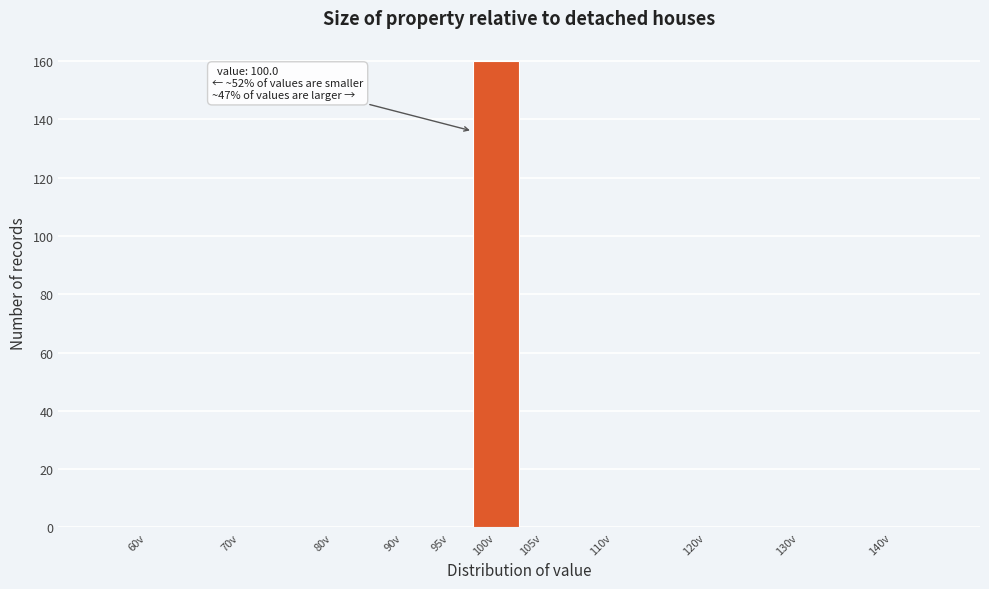

Reading left to right, extract all data points from this chart.

60v=0	70v=0	80v=0	90v=0	95v=0	100v=160	105v=0	110v=0	120v=0	130v=0	140v=0